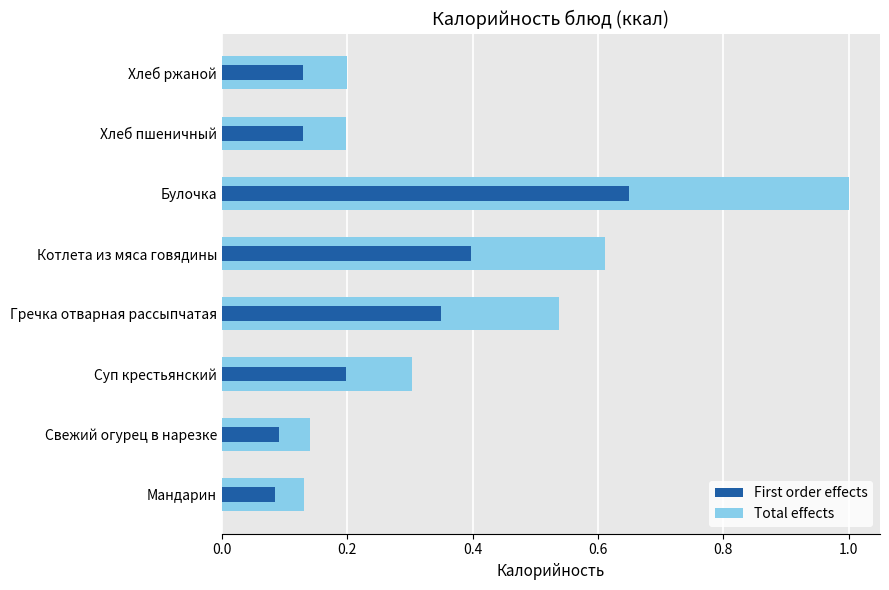

Rank the series at Котлета из мяса говядины from lowest to highest value.

First order effects, Total effects